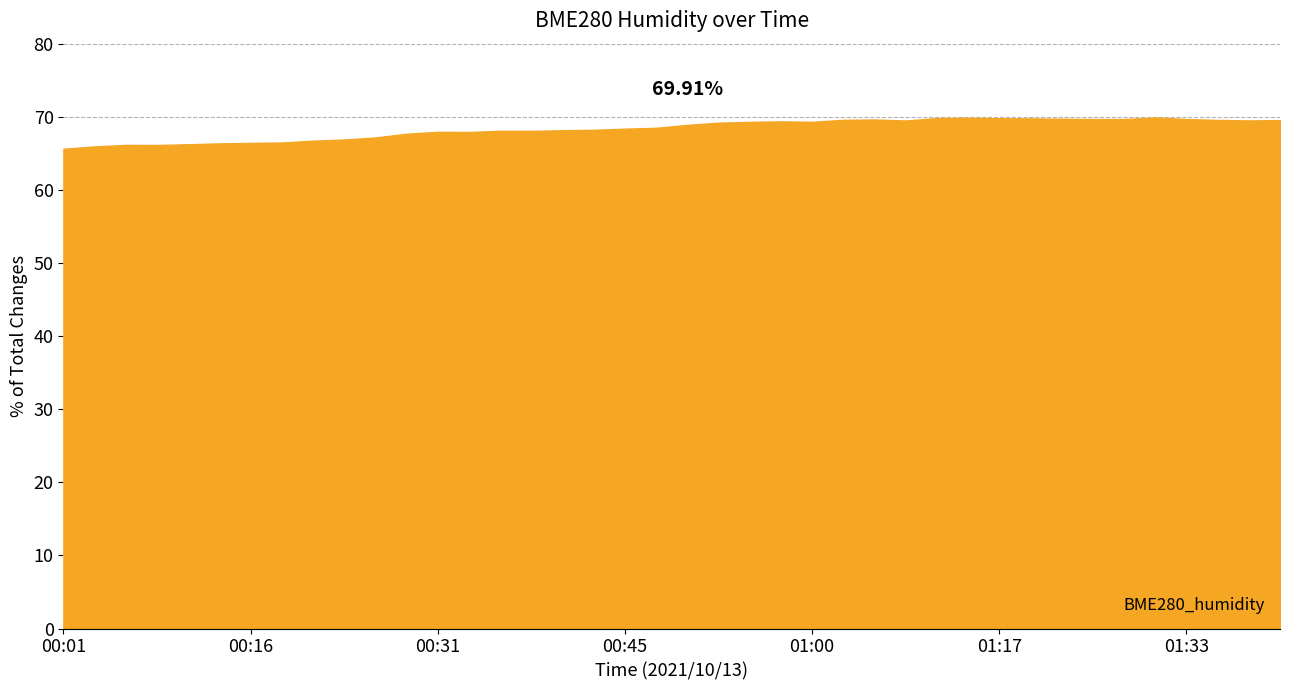

What is the difference between the maximum and minimum values?

4.3